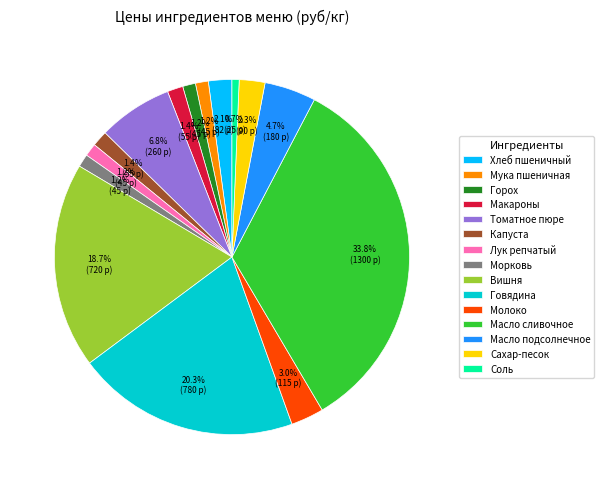

What portion of the pie excludes Мука пшеничная?

98.8%